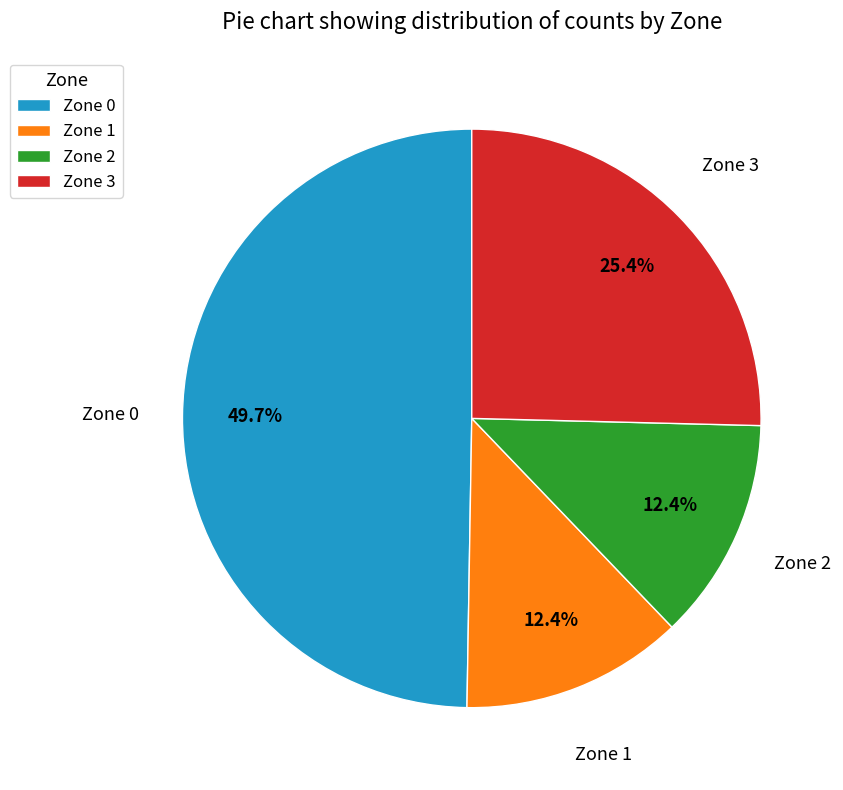

Which has a higher value, Zone 0 or Zone 2?

Zone 0